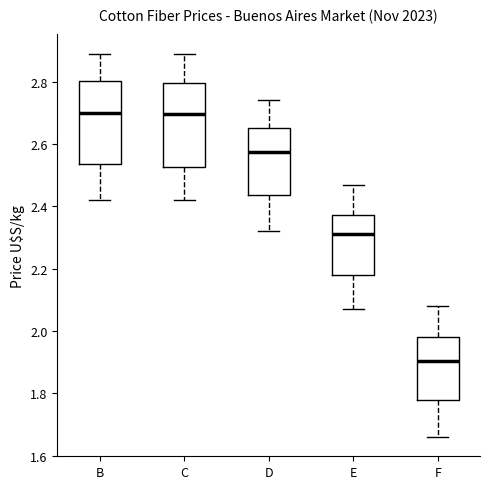

Reading left to right, read every box against the y-axis: the position of its median line, the range the box covers, and the ends of its whiskers. The values are not printed on the chart, so give them approximately, as read against the axis.

B: median 2.70, box 2.54 to 2.80, whiskers 2.42 to 2.90
C: median 2.70, box 2.52 to 2.80, whiskers 2.42 to 2.90
D: median 2.58, box 2.44 to 2.66, whiskers 2.32 to 2.74
E: median 2.32, box 2.18 to 2.38, whiskers 2.08 to 2.48
F: median 1.90, box 1.78 to 1.98, whiskers 1.66 to 2.08